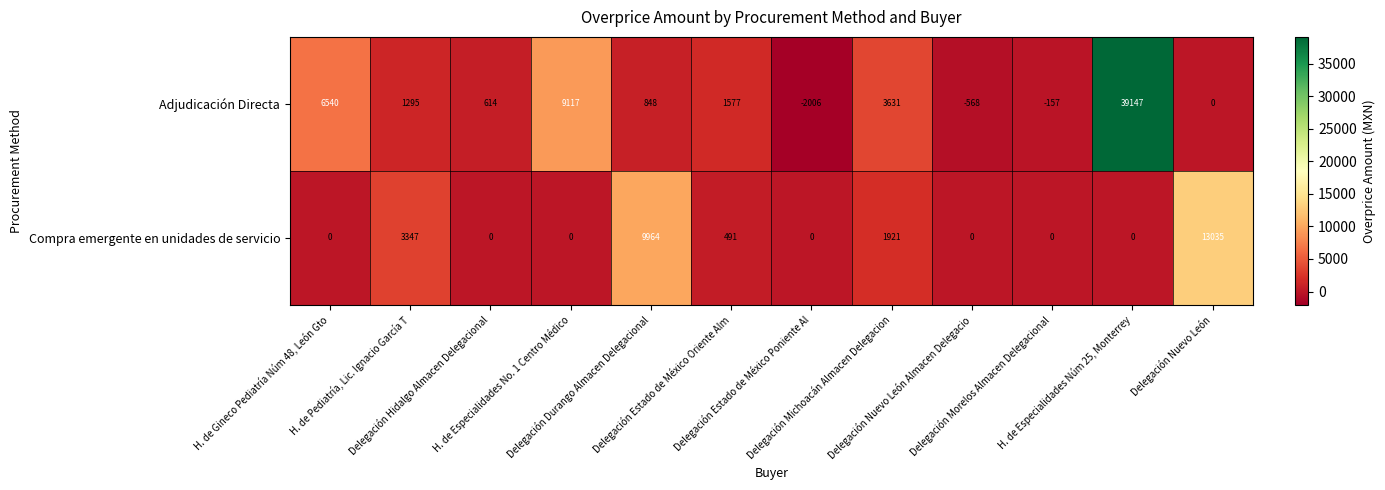

Which series has the largest range (max minus min)?

Adjudicación Directa